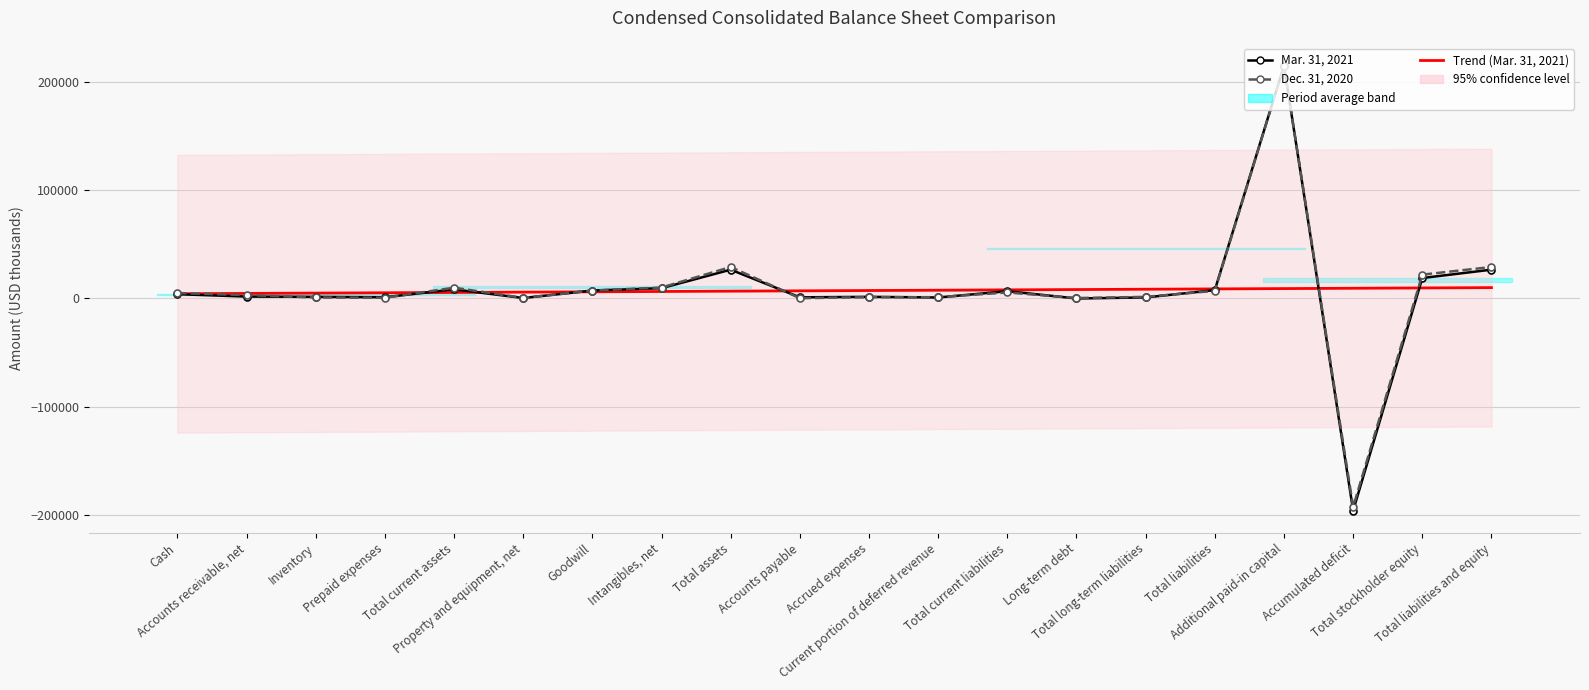

Is the value of Dec. 31, 2020 at Accrued expenses greater than the value of Mar. 31, 2021 at Accrued expenses?

No